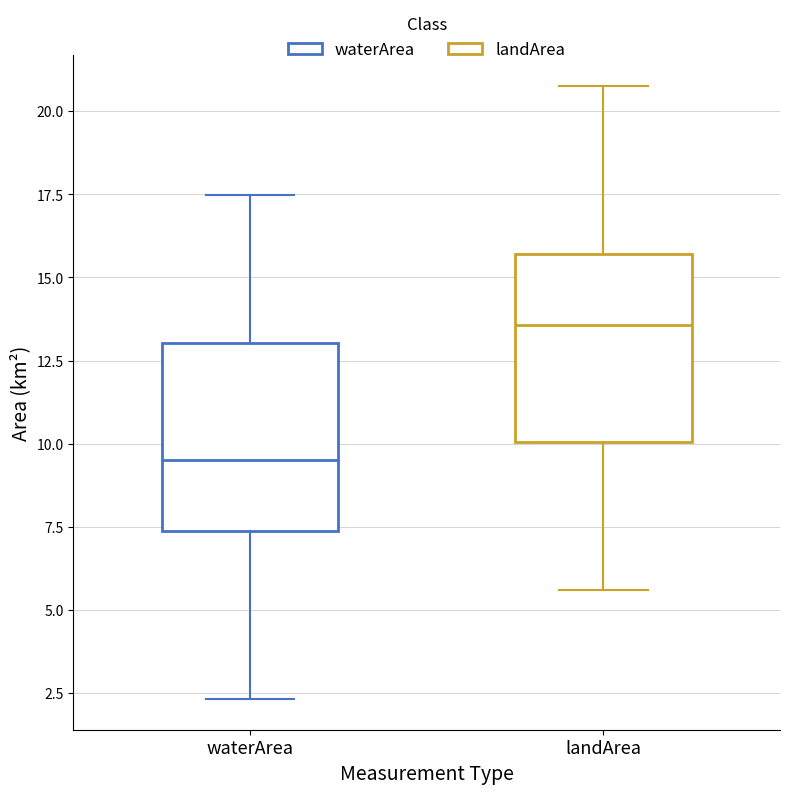

Where is the lower edge of the box for waterArea on the y-axis? The values are not printed on the chart, so give them approximately, as read against the axis.

7.5